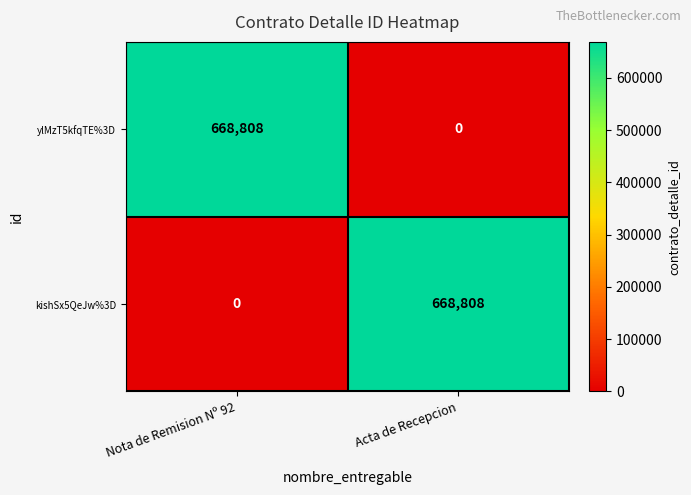

What is the greatest value displayed?

668808